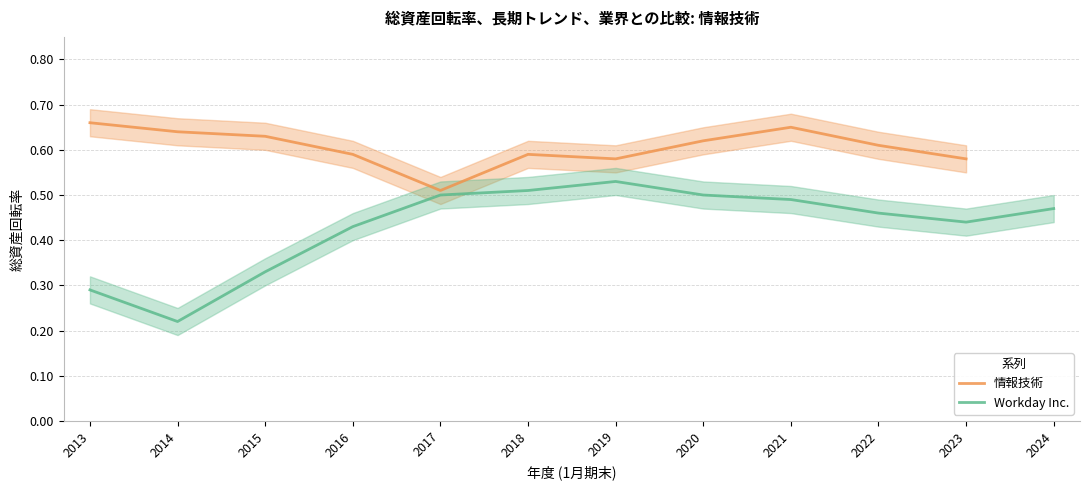

Is it true that the value at 2024 is 0.5?

True